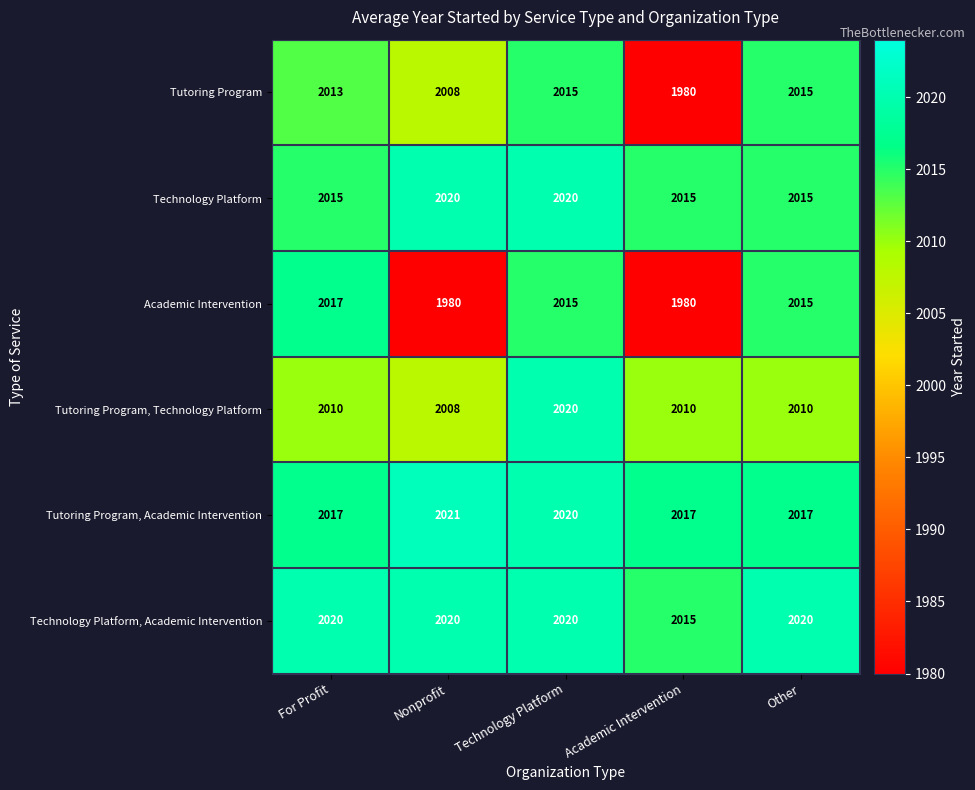

What is the approximate value of Technology Platform, Academic Intervention at Academic Intervention?

2015